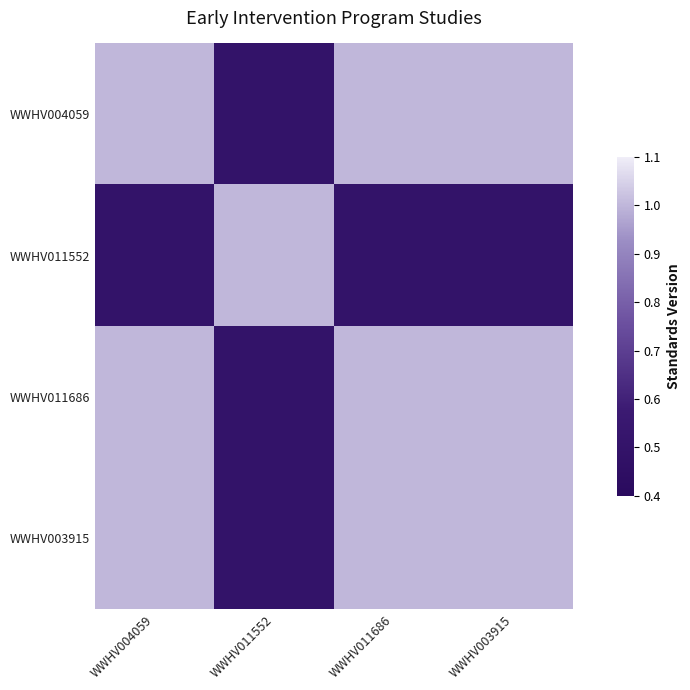

At which category is the sum across all series the highest?

WWHV004059